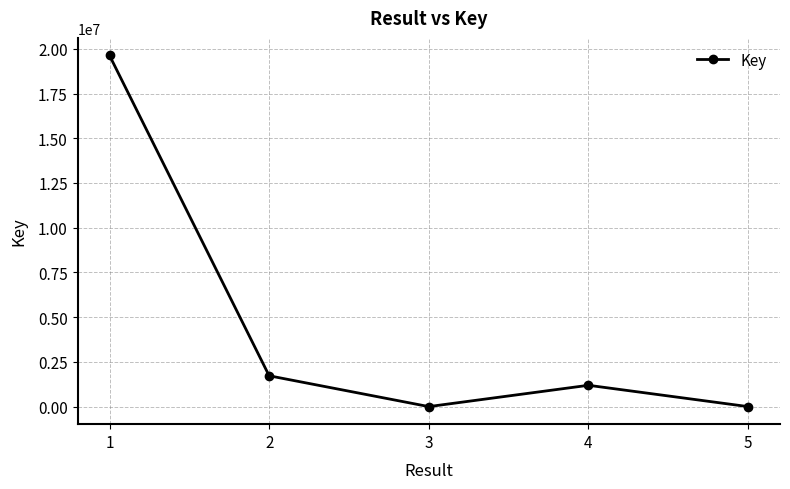

How many interior local valleys (lower than both neighbors) does the data have?

1